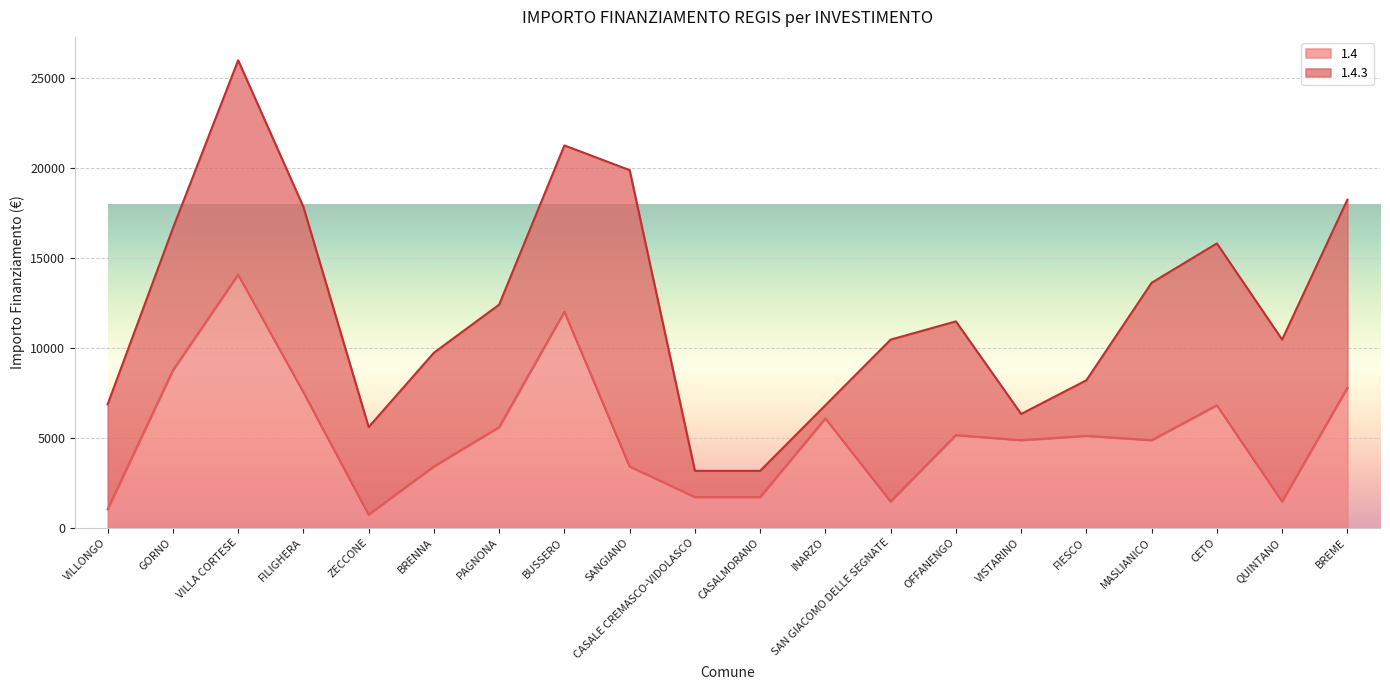

The value at VISTARINO is 3031. True or false?

False